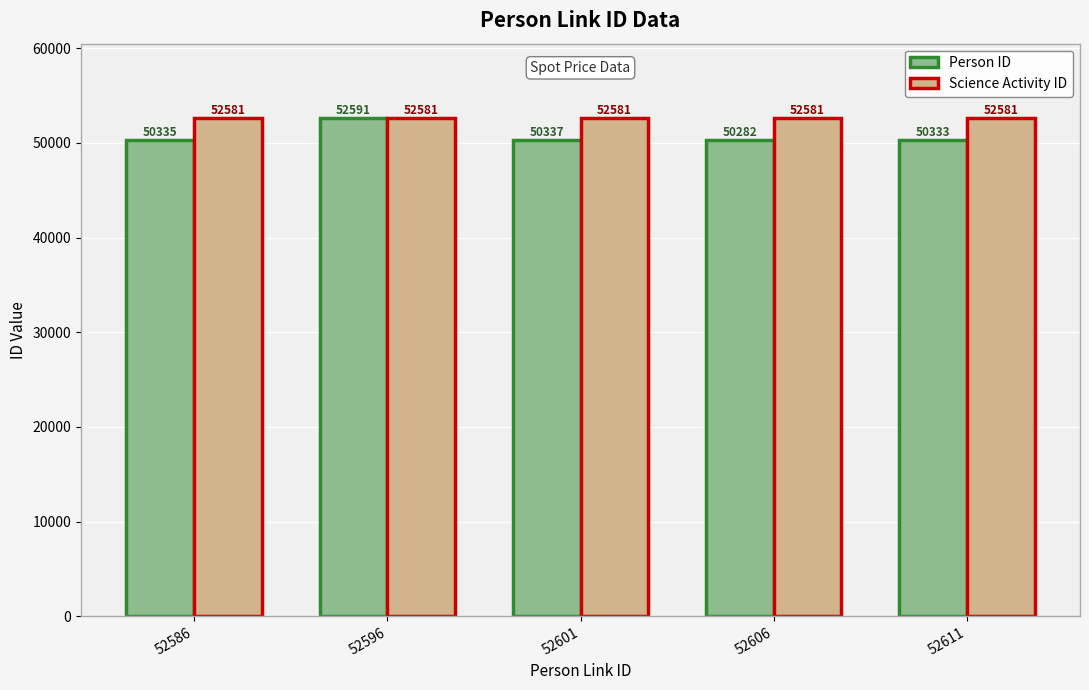

How many values in the Person ID series are below 50335?

2